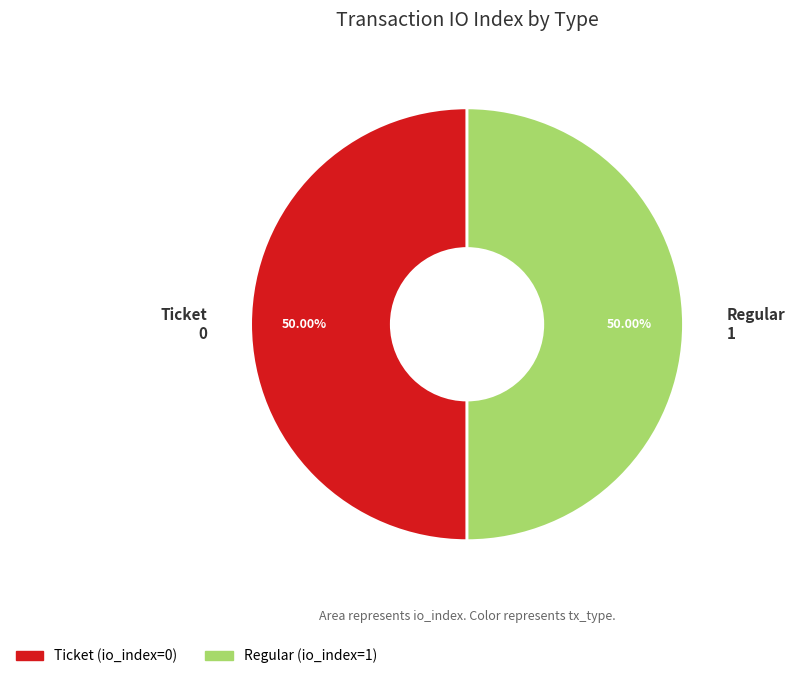

Is the sum of Regular and Ticket greater than half?

Yes